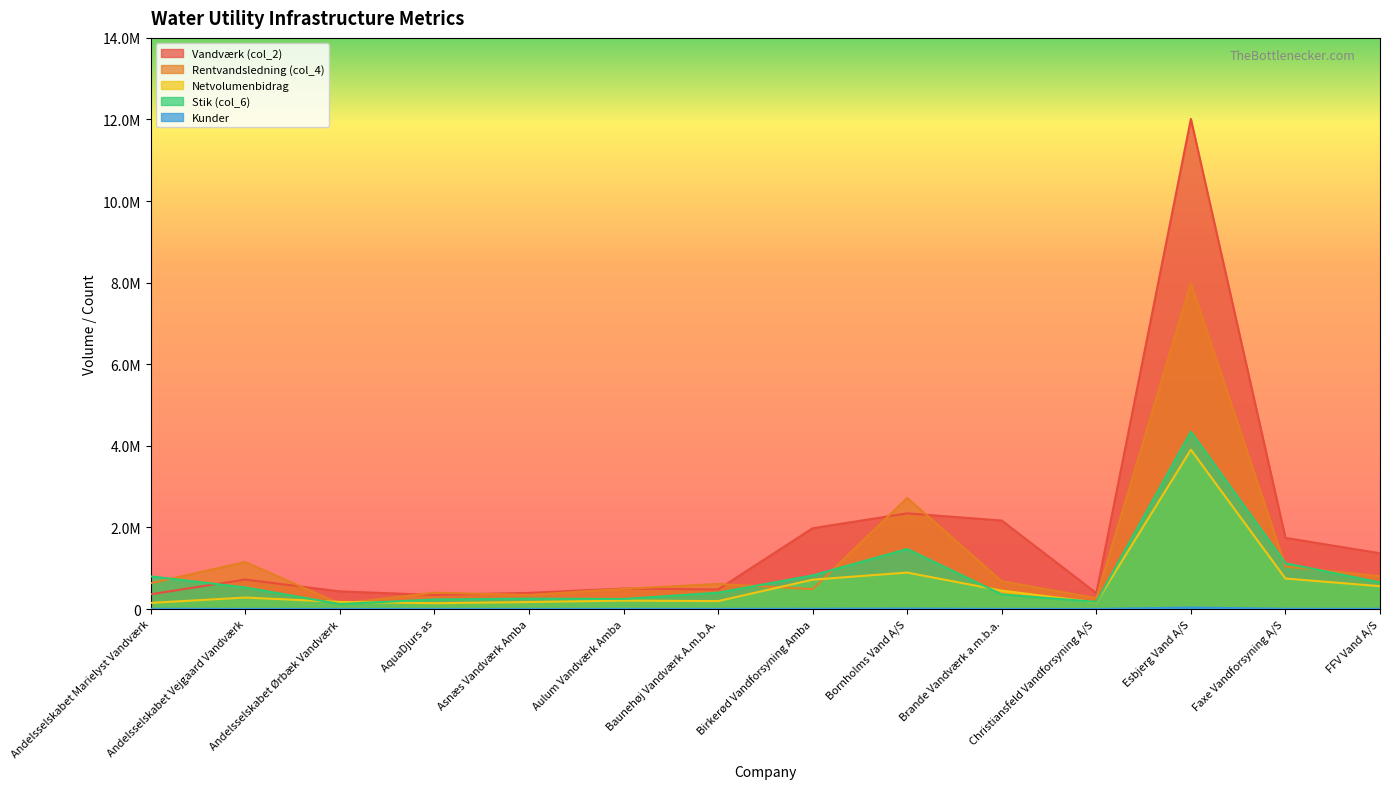

Is it true that Kunder equals 1270.2 at Faxe Vandforsyning A/S?

False